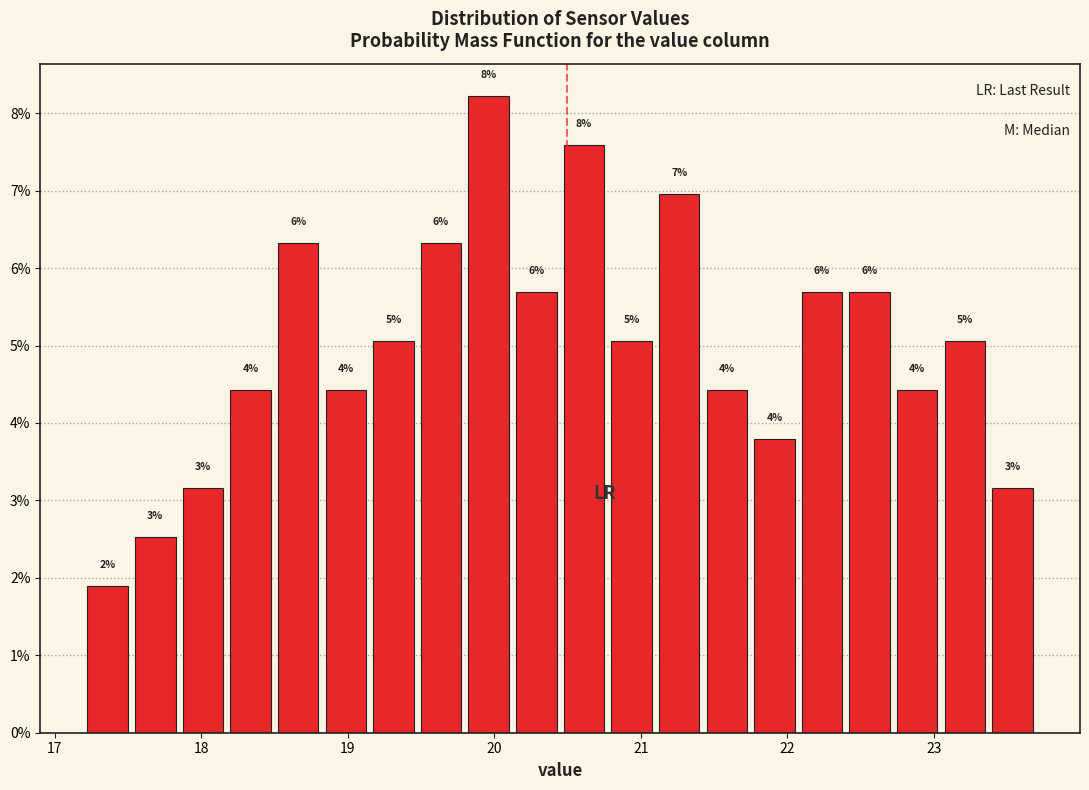

Around what value on the x-axis is the tallest bar? Give the approximate position of its centre, as read against the axis.

20.0